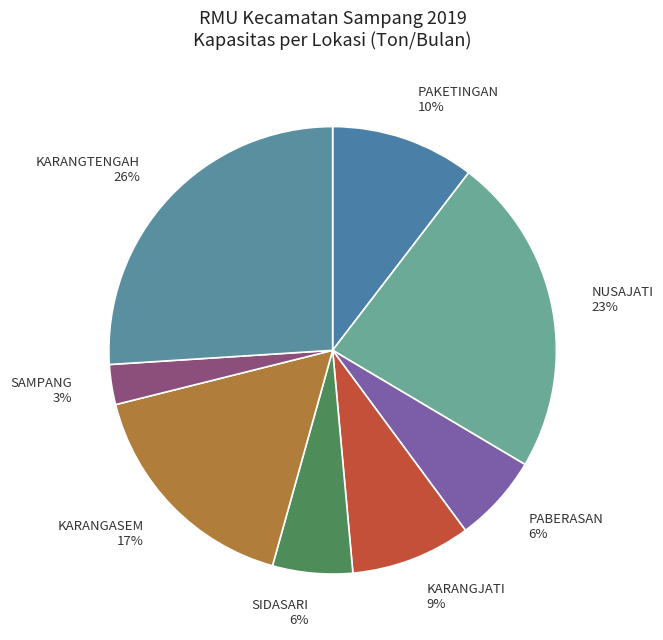

Combined, do SAMPANG 3% and PAKETINGAN 10% account for over 50%?

No